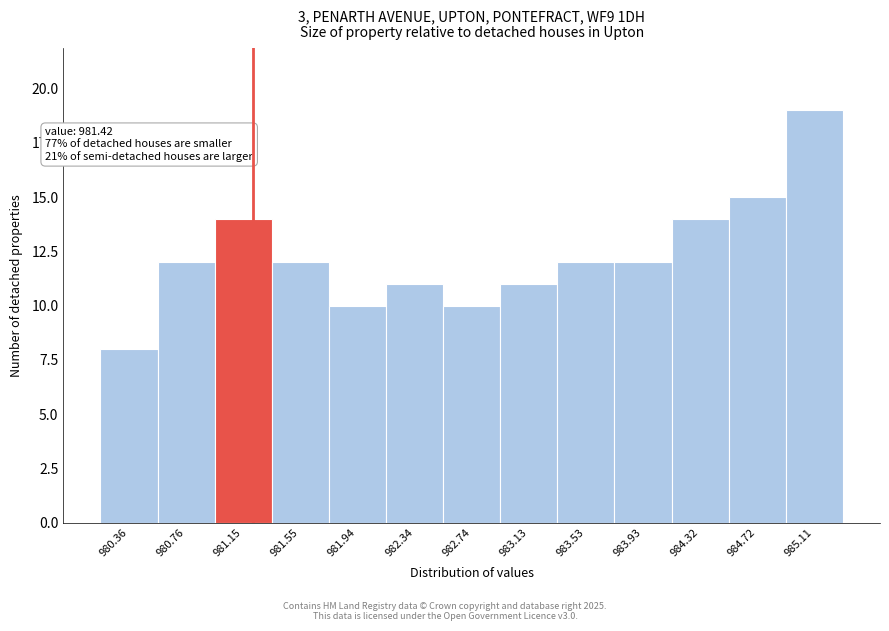

Reading right to left, extract all data points from this chart.

985.11=19	984.72=15	984.32=14	983.93=12	983.53=12	983.13=11	982.74=10	982.34=11	981.94=10	981.55=12	981.15=14	980.76=12	980.36=8